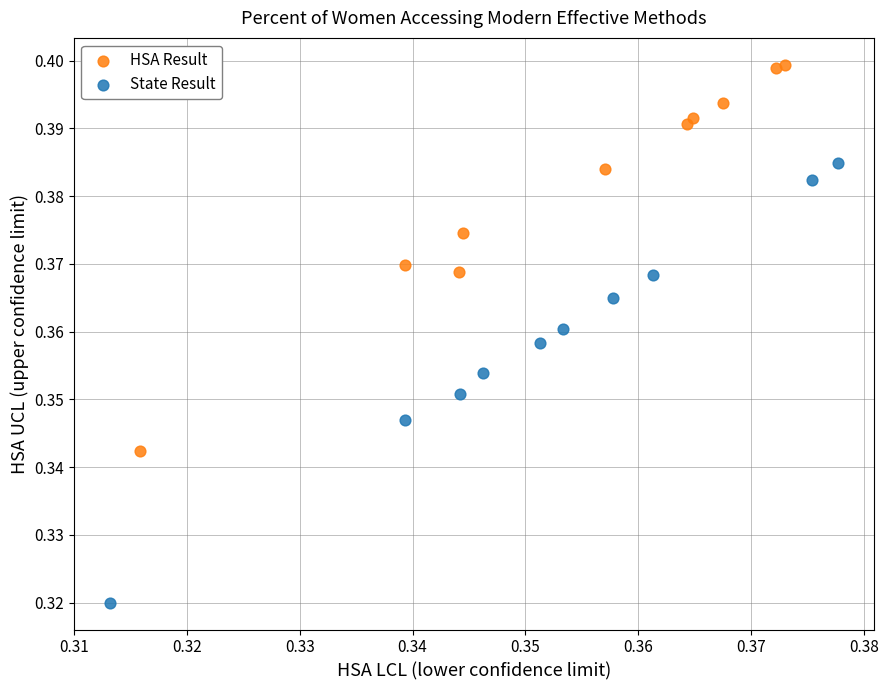

What are all the series names shown in the legend?

HSA Result, State Result